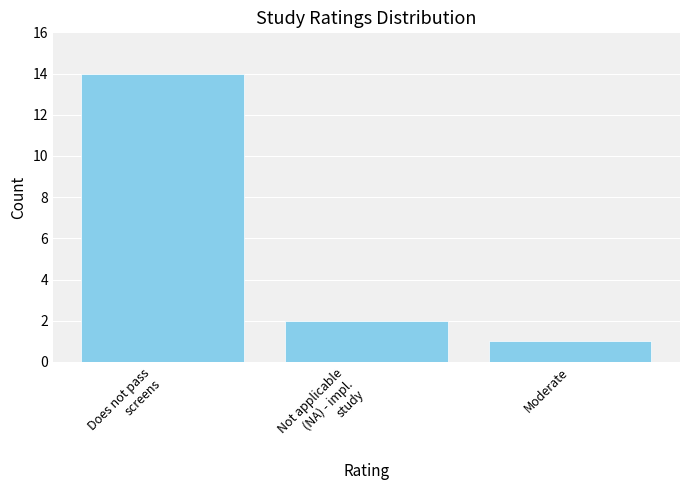

True or false: the data shows 2 at Moderate.

False